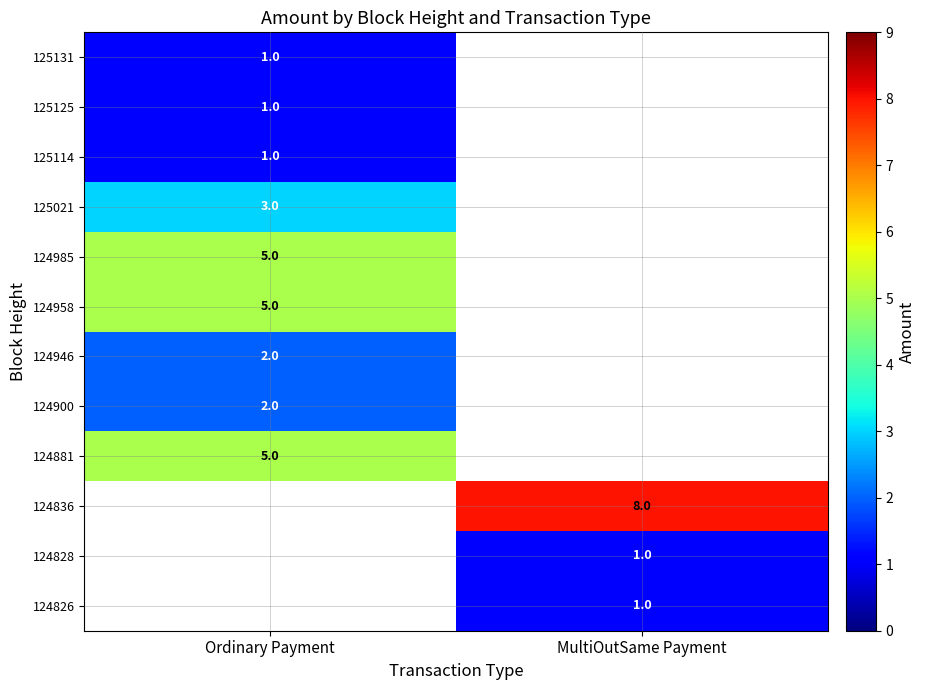

How many data points does each series have?

2